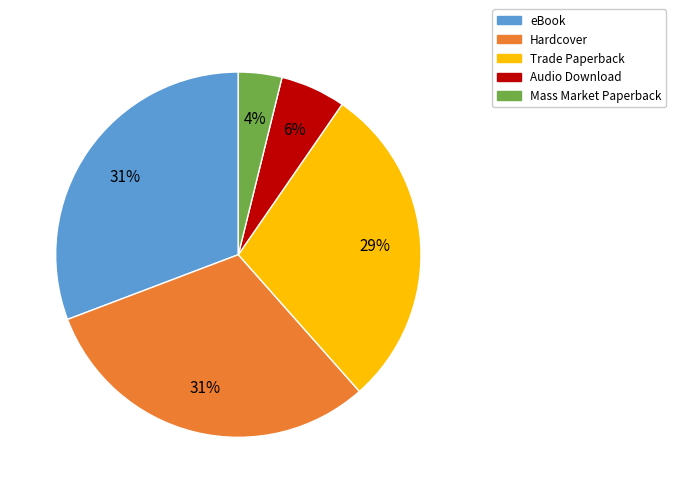

Count the number of slices in the pie.

5